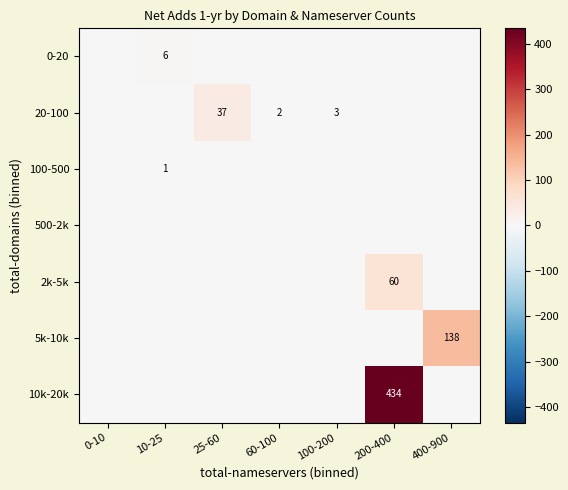

Between 60-100 and 10-25, which is larger?

10-25